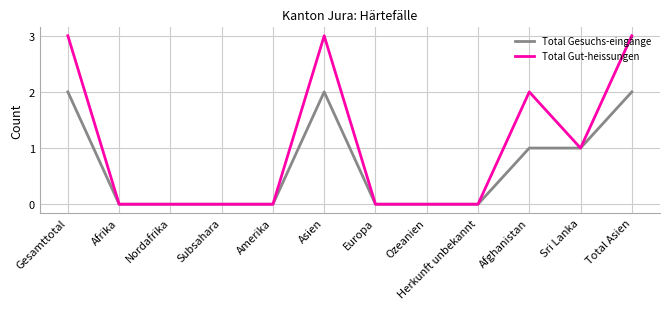

What is the average value of the Total Gesuchs-eingänge series?

1